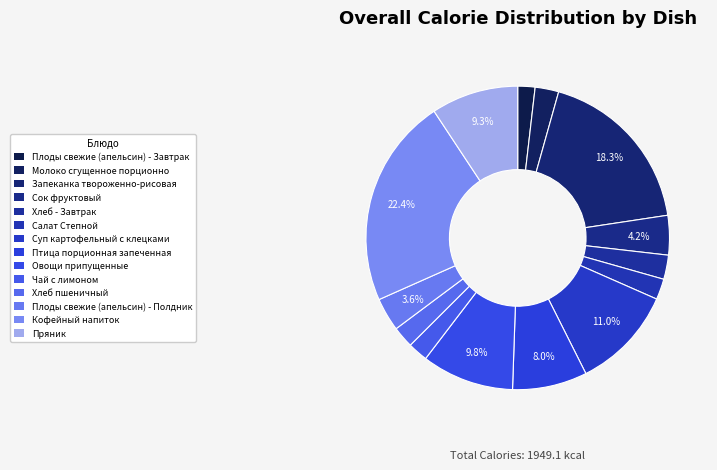

Count the number of slices in the pie.

14